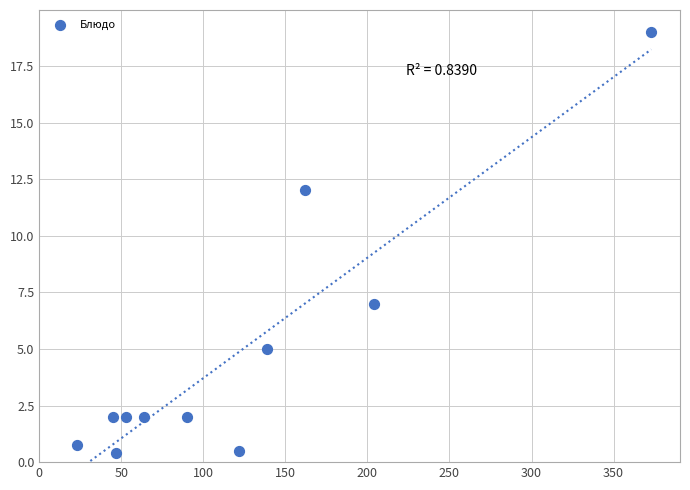

What is the range of Y values (max minus min)?

18.6